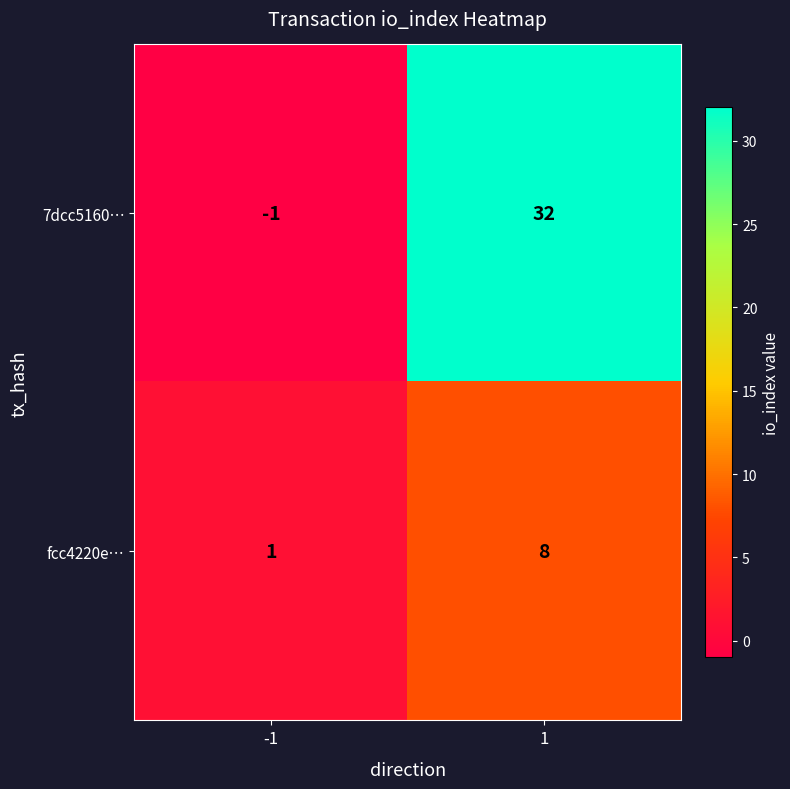

What is the spread (max minus min) of values at -1?

2